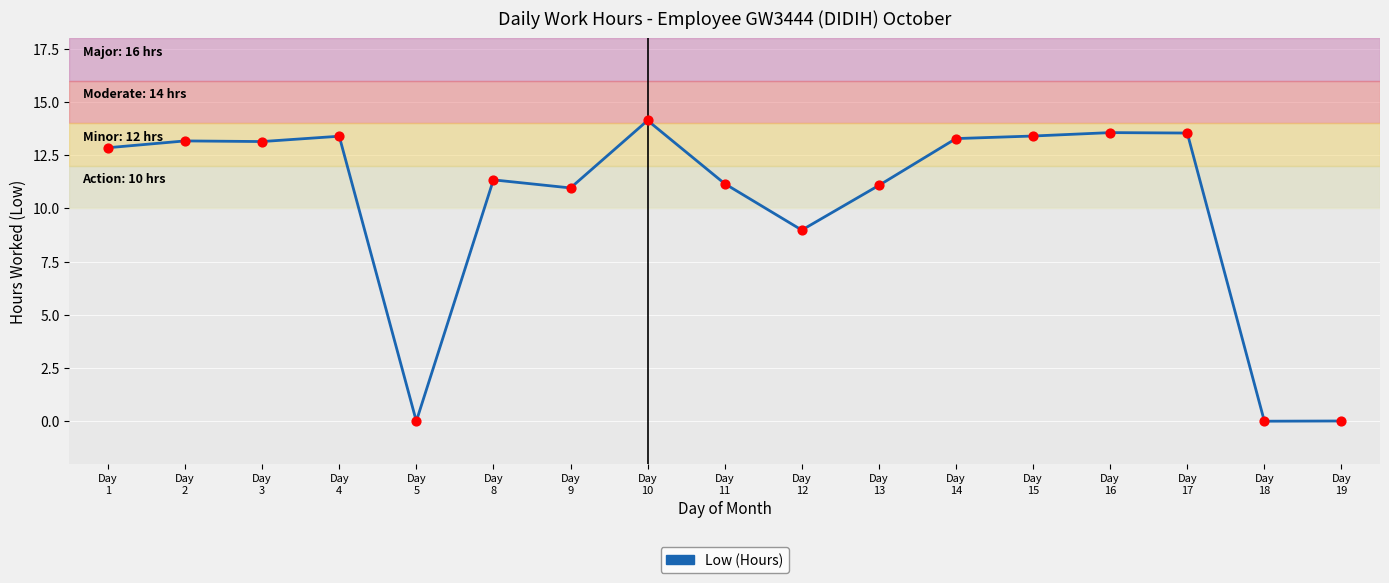

Between Day
4 and Day
16, which is larger?

Day
16